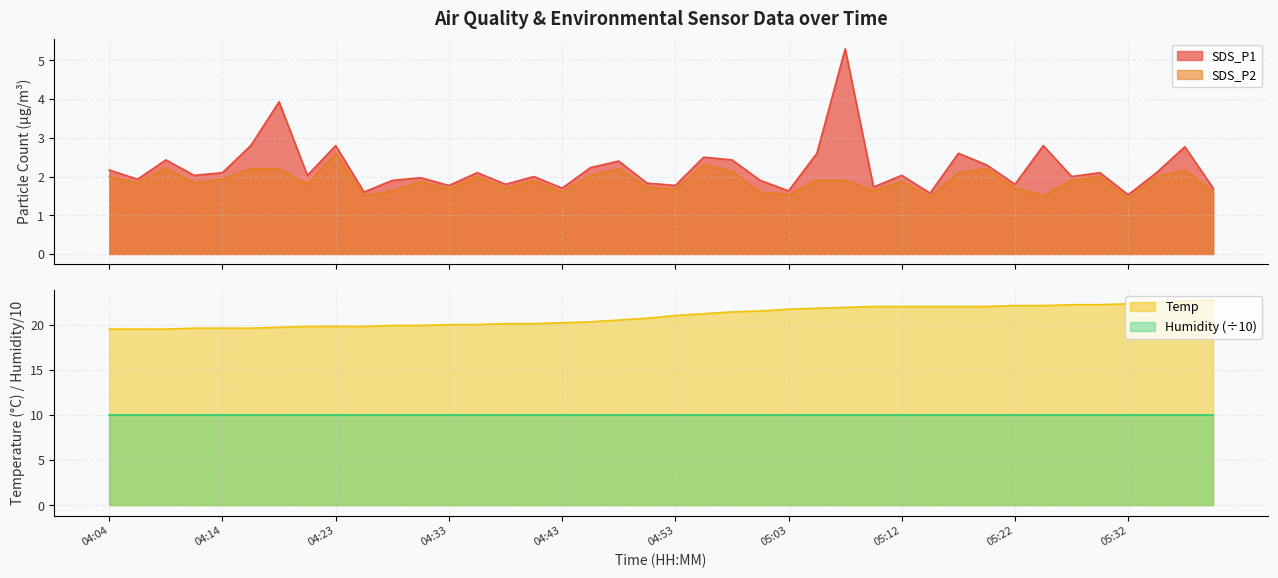

Between 04:31 and 05:32, which series saw the biggest shift?

Temp